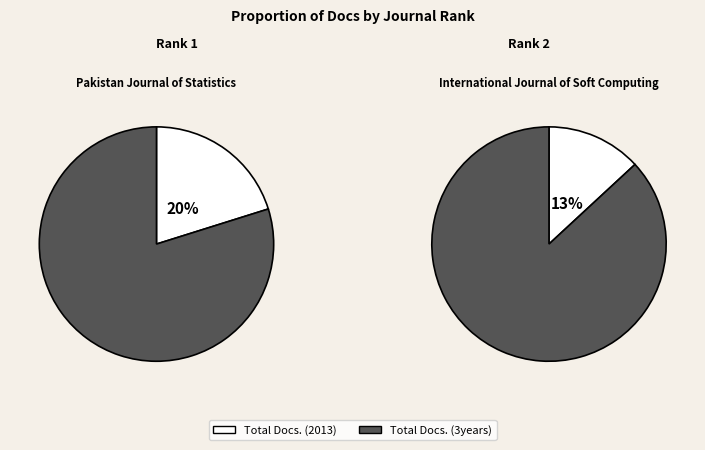

To the nearest percent, what is the difference between the largest and smallest slice percentages?

74%